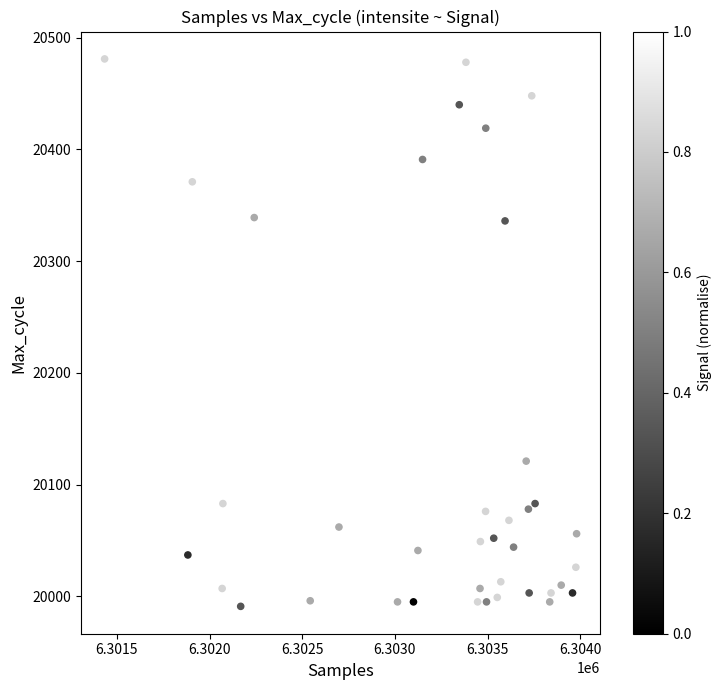

What is the range of X values (max minus min)?

2546